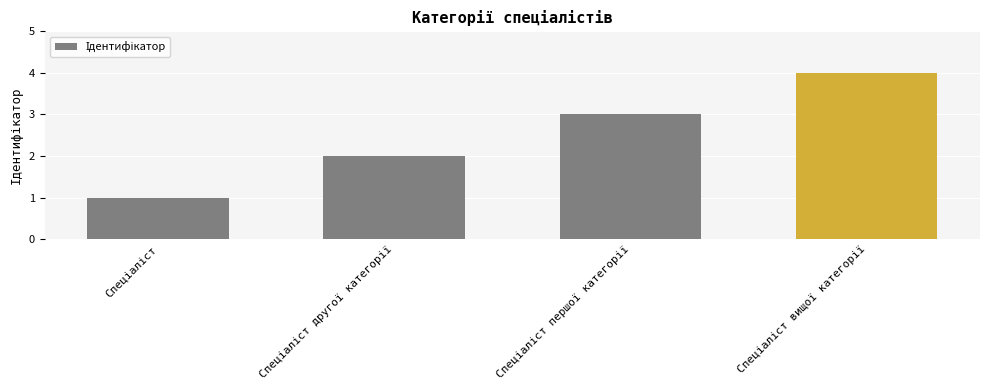

What is the greatest value displayed?

4